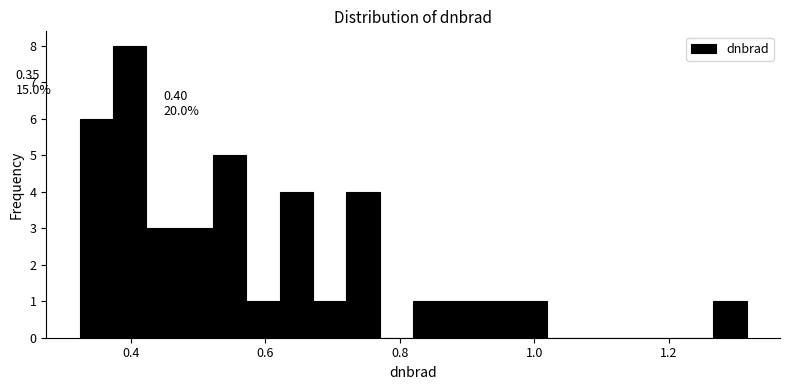

Read against the x-axis, roughly where is the centre of the tallest bar?

0.40